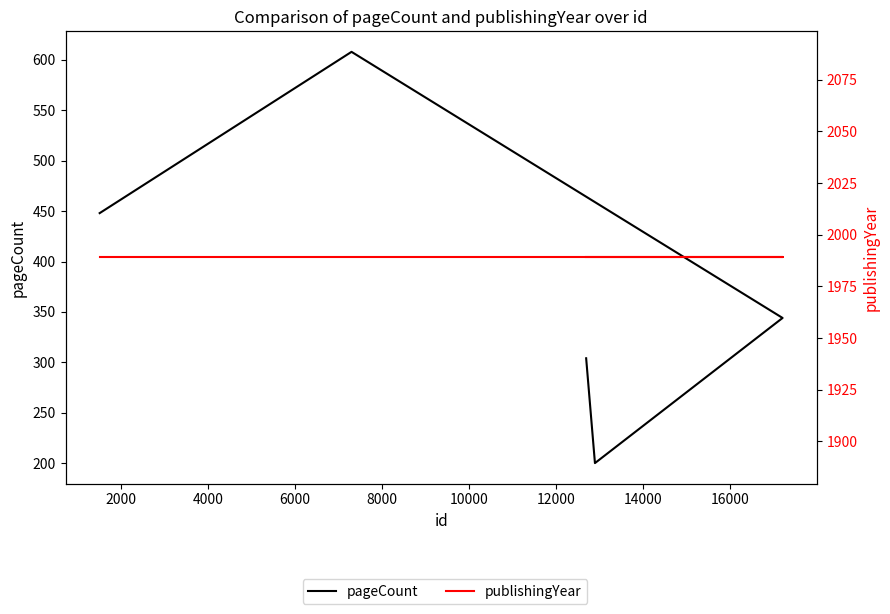

True or false: publishingYear and pageCount intersect in this chart.

False